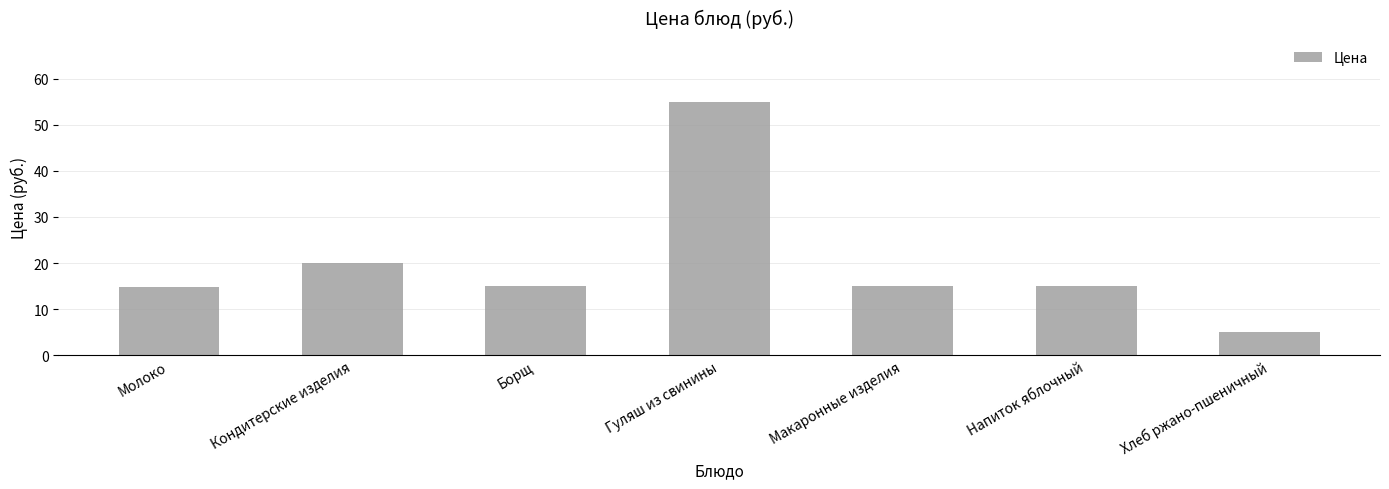

Which label corresponds to the largest value in the chart?

Гуляш из свинины